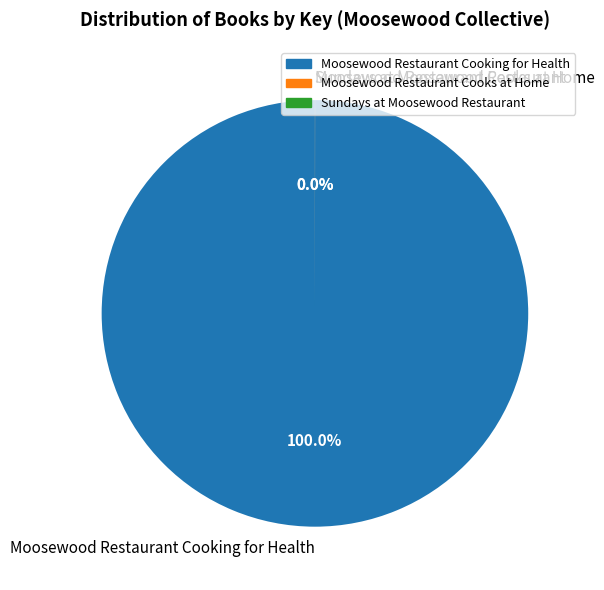

Which slice is the smallest?

Sundays at Moosewood Restaurant